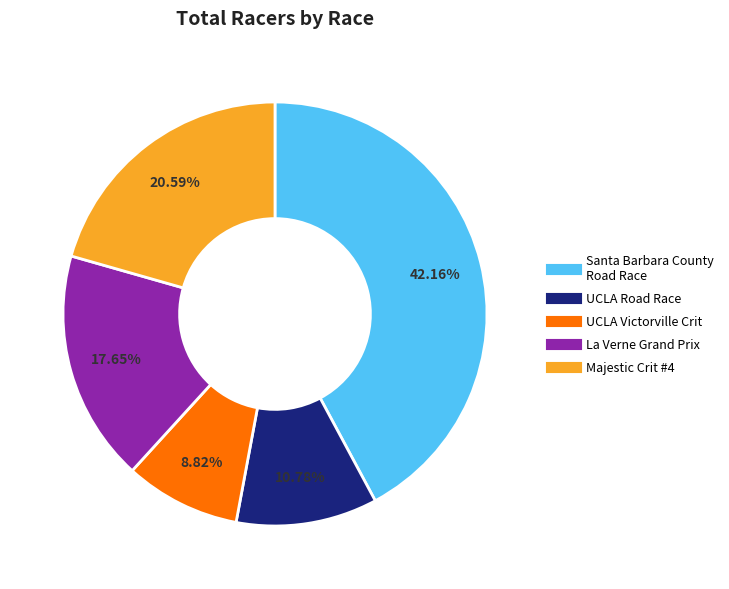

True or false: La Verne Grand Prix accounts for 18% of the total.

True